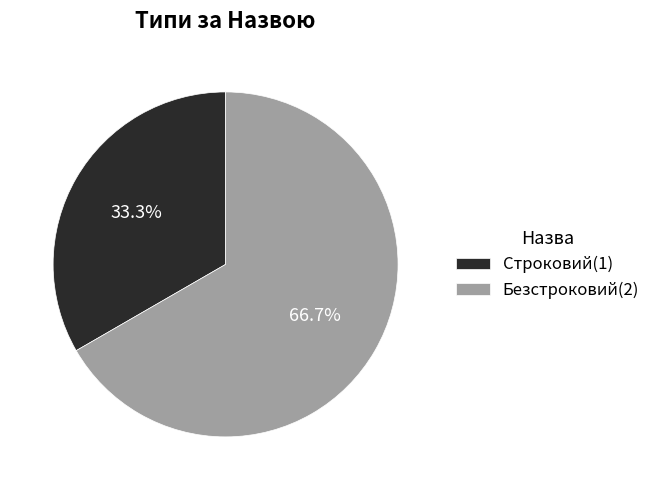

To the nearest percent, what portion does Строковий represent?

33%